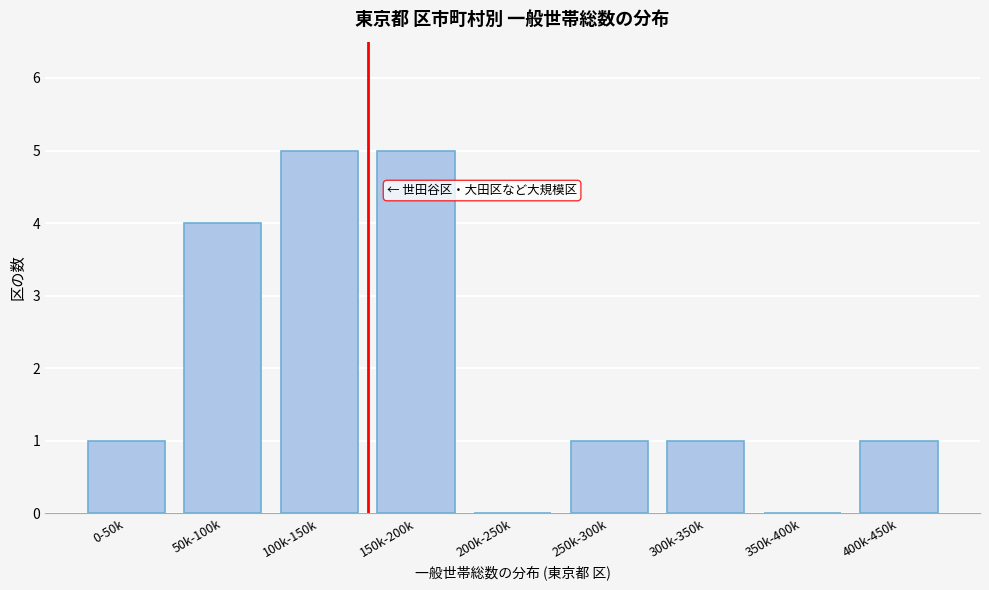

Reading left to right, what are all the values shown in this chart?

0-50k=1	50k-100k=4	100k-150k=5	150k-200k=5	200k-250k=0	250k-300k=1	300k-350k=1	350k-400k=0	400k-450k=1